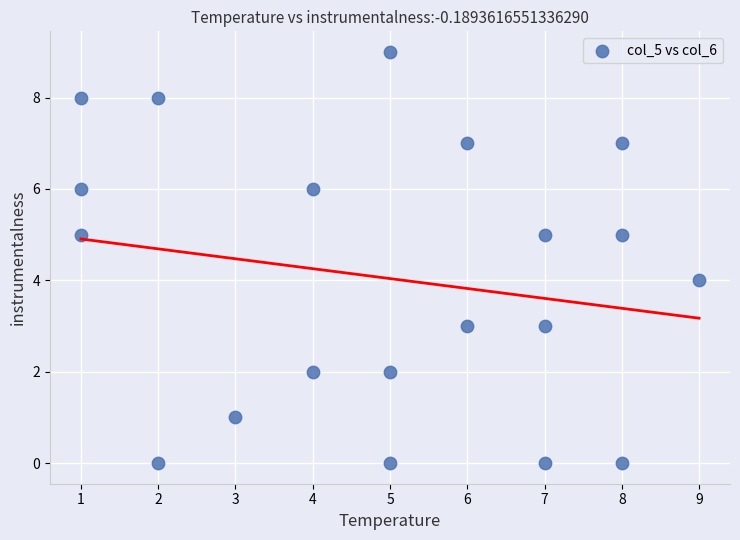

What is the range of X values (max minus min)?

8